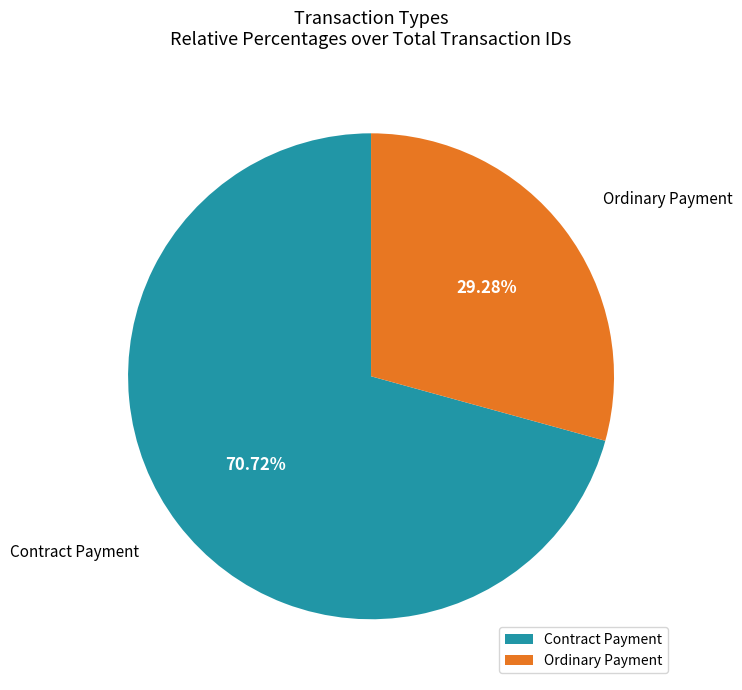

Rank the categories by value from highest to lowest.

Contract Payment, Ordinary Payment